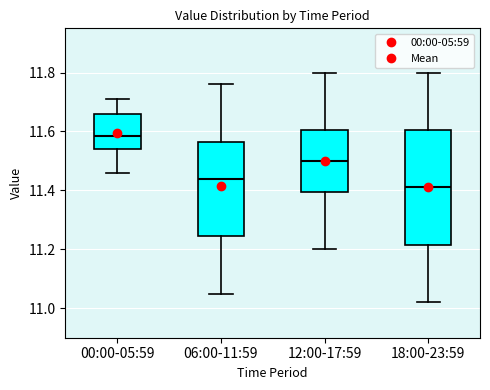

Reading left to right, read every box against the y-axis: the position of its median line, the range the box covers, and the ends of its whiskers. The values are not printed on the chart, so give them approximately, as read against the axis.

00:00-05:59: median 11.58, box 11.54 to 11.66, whiskers 11.46 to 11.72
06:00-11:59: median 11.44, box 11.24 to 11.56, whiskers 11.06 to 11.76
12:00-17:59: median 11.50, box 11.40 to 11.60, whiskers 11.20 to 11.80
18:00-23:59: median 11.42, box 11.22 to 11.60, whiskers 11.02 to 11.80